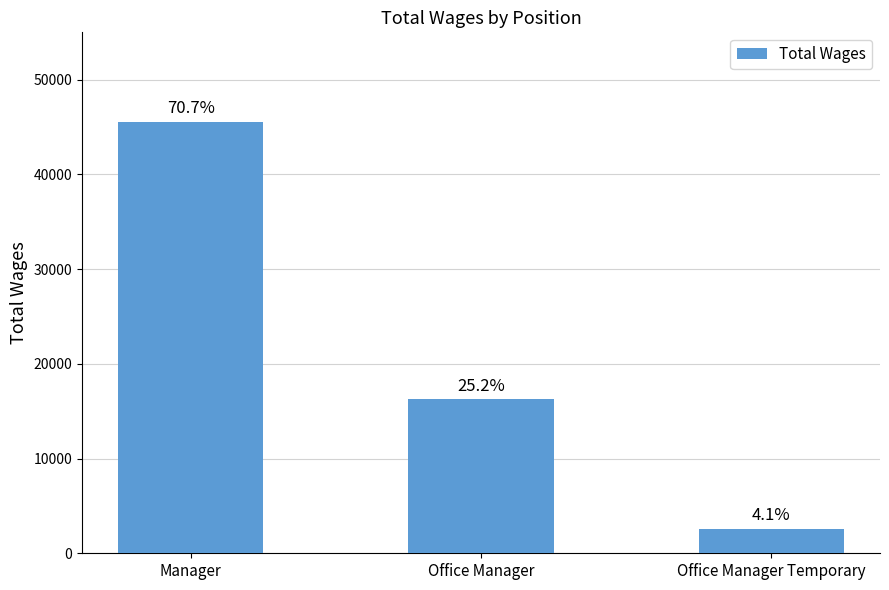

Between Manager and Office Manager, which is larger?

Manager